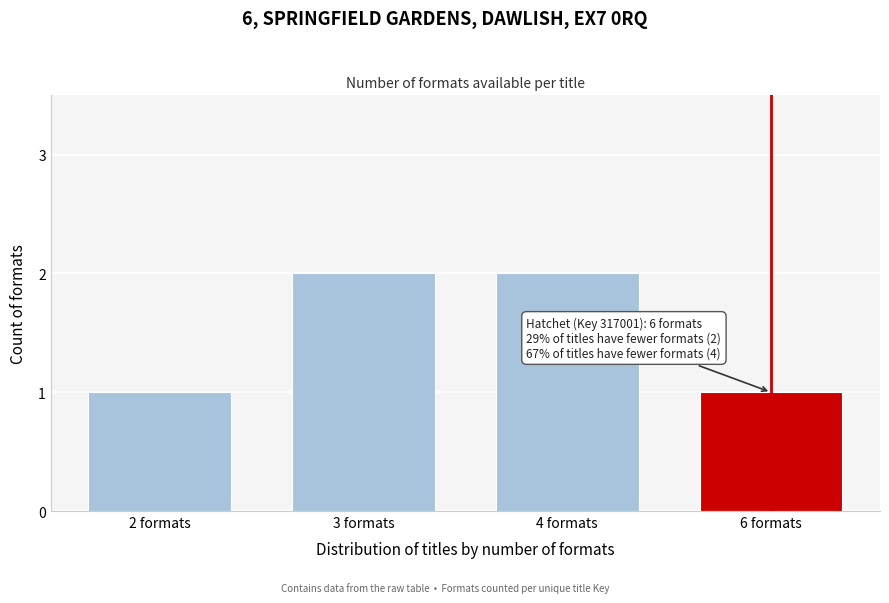

Reading left to right, list all the values displayed in this chart.

2 formats=1	3 formats=2	4 formats=2	6 formats=1